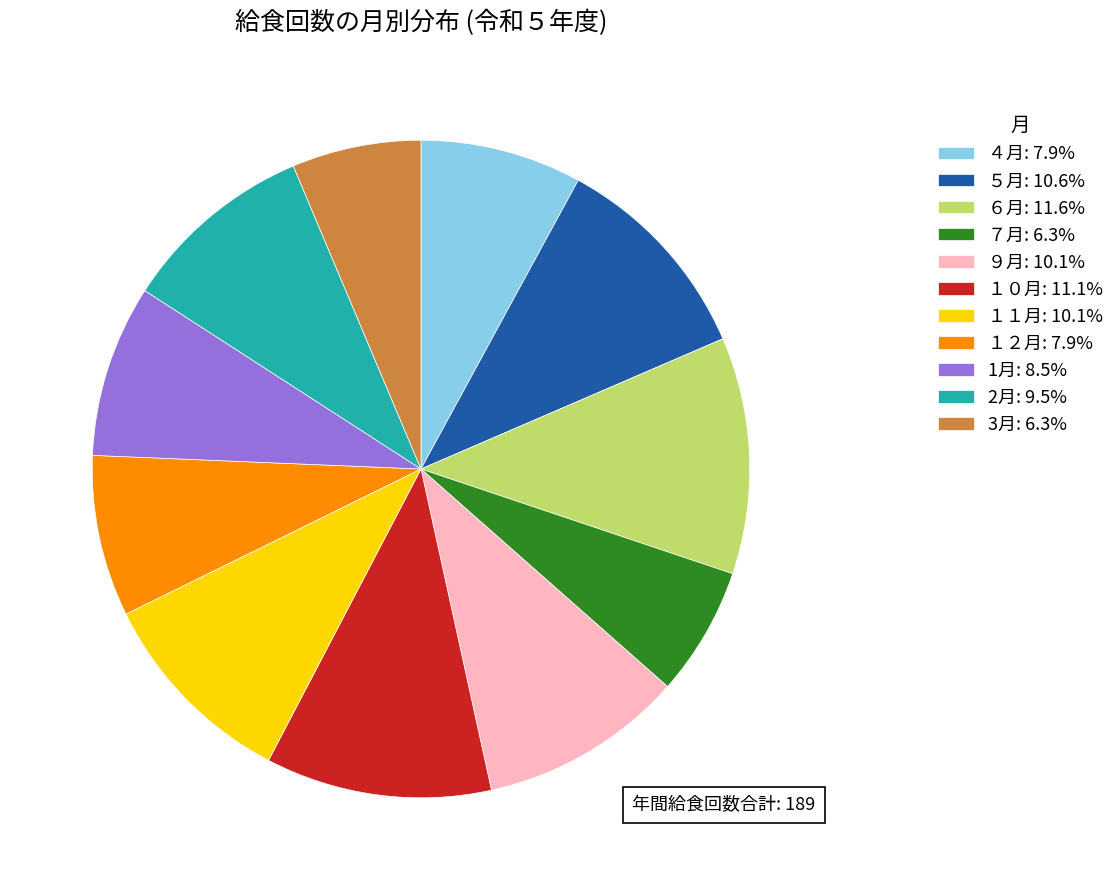

Combined, do 1月: 8.5% and ５月: 10.6% account for over 50%?

No